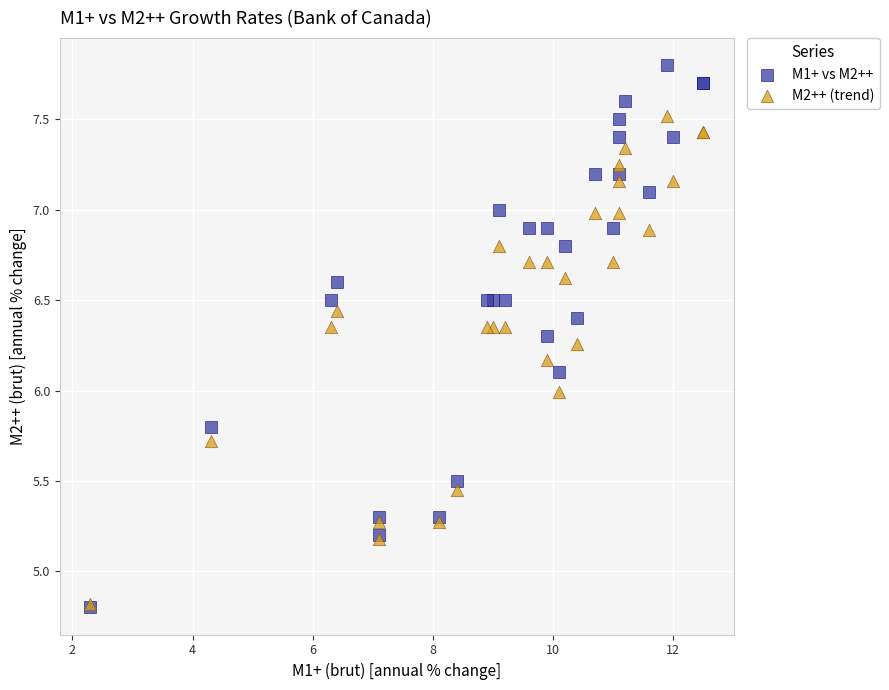

What are all the series names shown in the legend?

M1+ vs M2++, M2++ (trend)